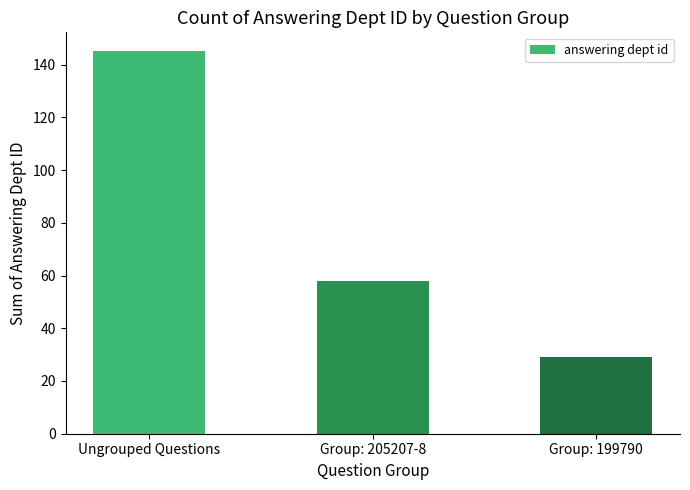

What is the change in value from Ungrouped Questions to Group: 199790?

-116